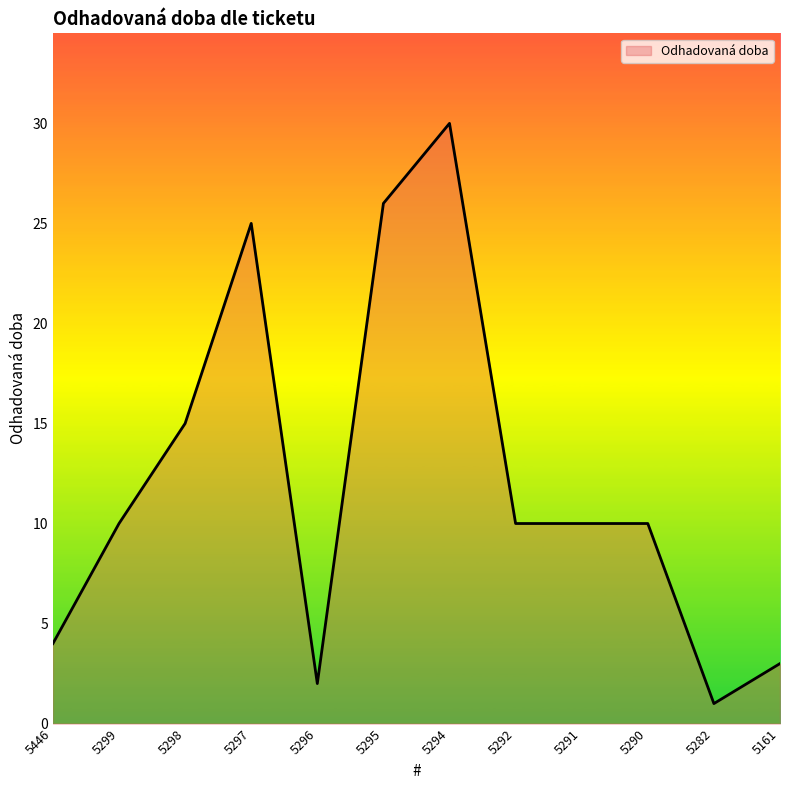

What is the approximate value at 5294?

30